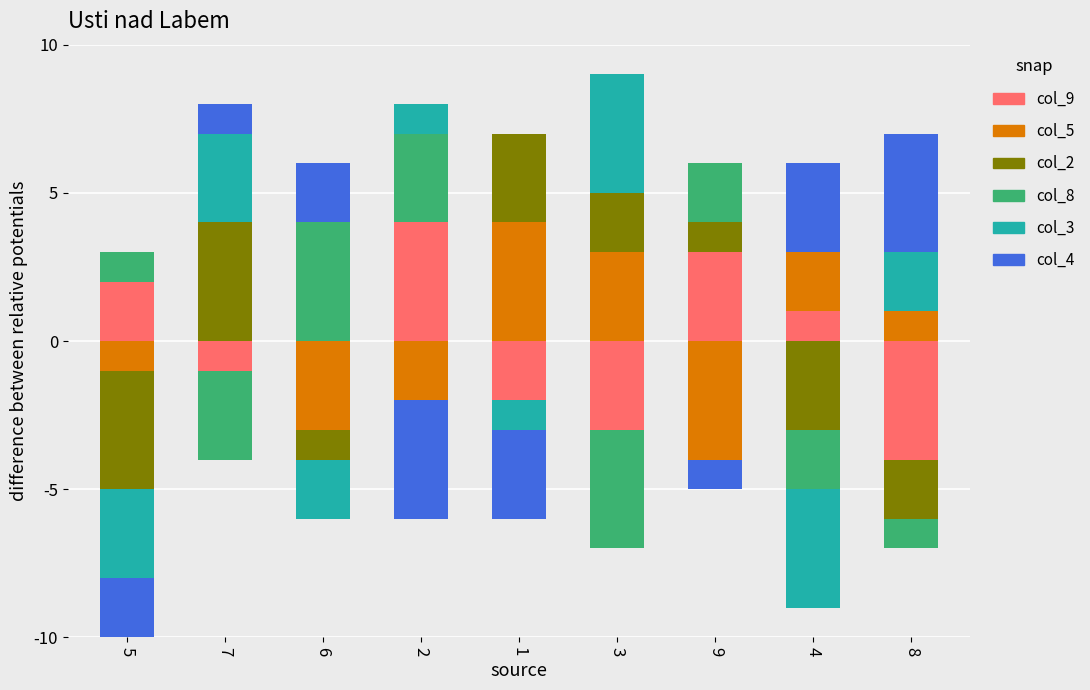

True or false: col_2 has a value of 1 at 2.

False